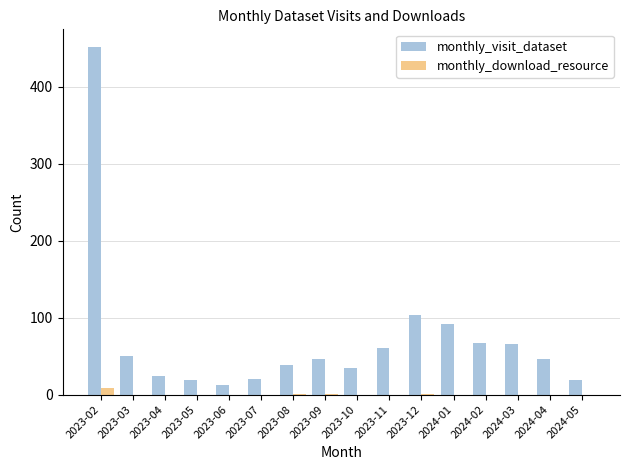

At which category does the chart reach its peak across all series?

2023-02